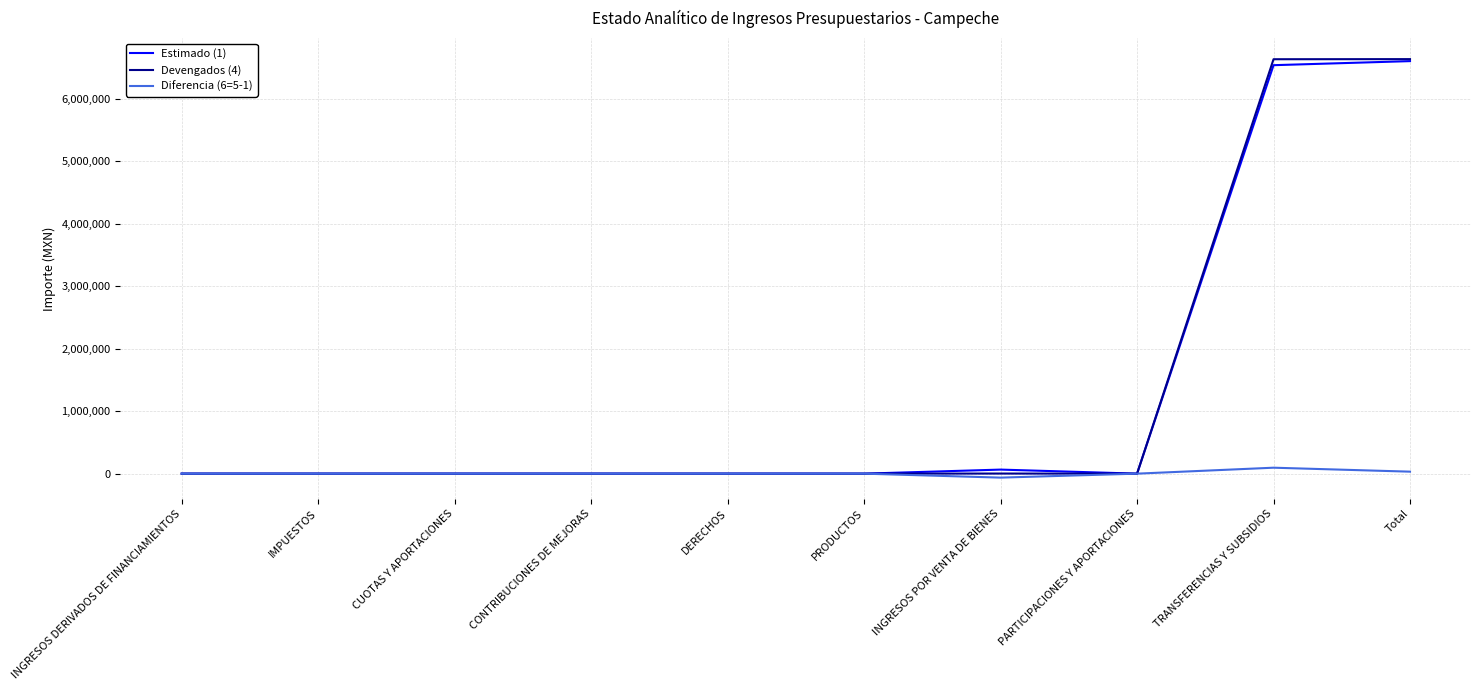

True or false: Devengados (4) has a value of 0.0 at PARTICIPACIONES Y APORTACIONES.

True